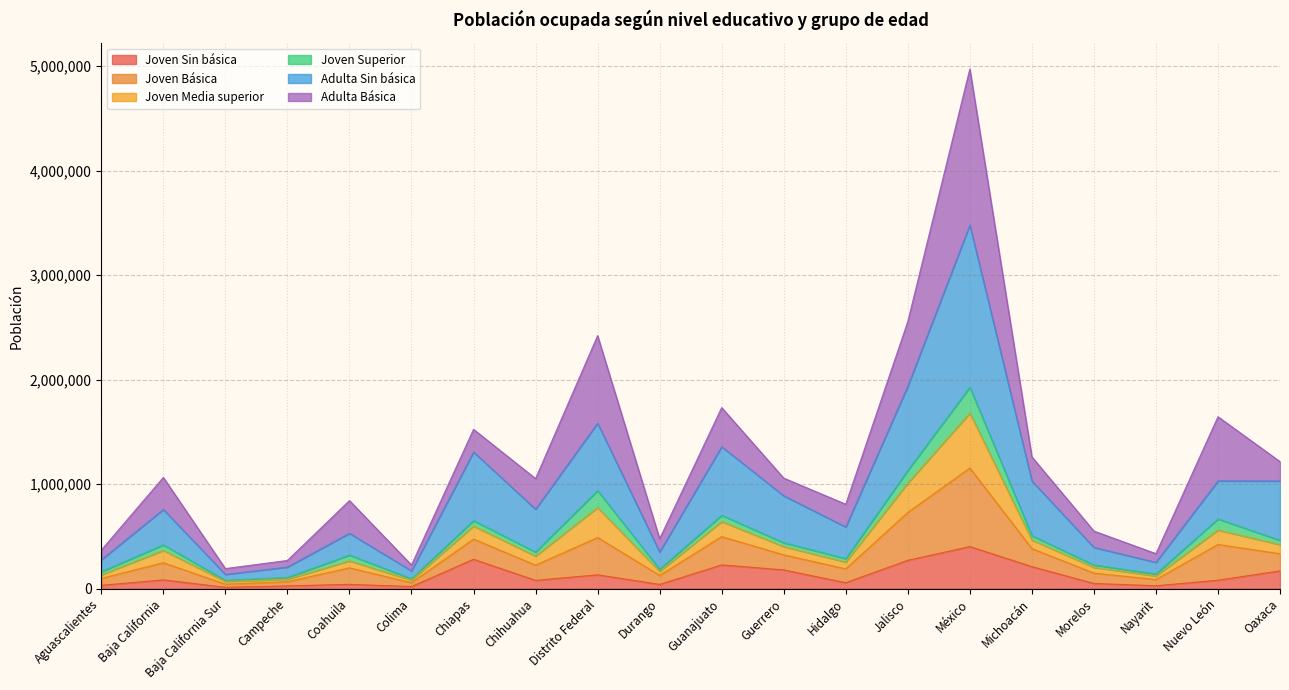

Which category has the highest value in the Joven Sin básica series?

México